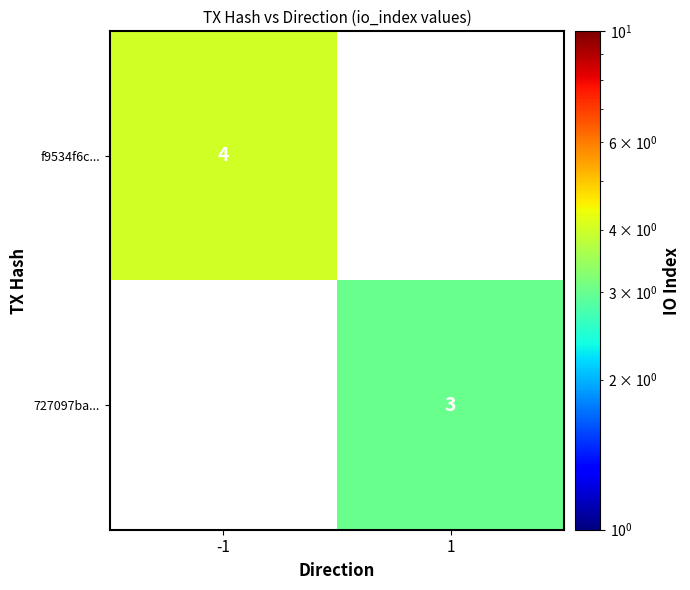

Which has a higher value, 1 or -1?

-1